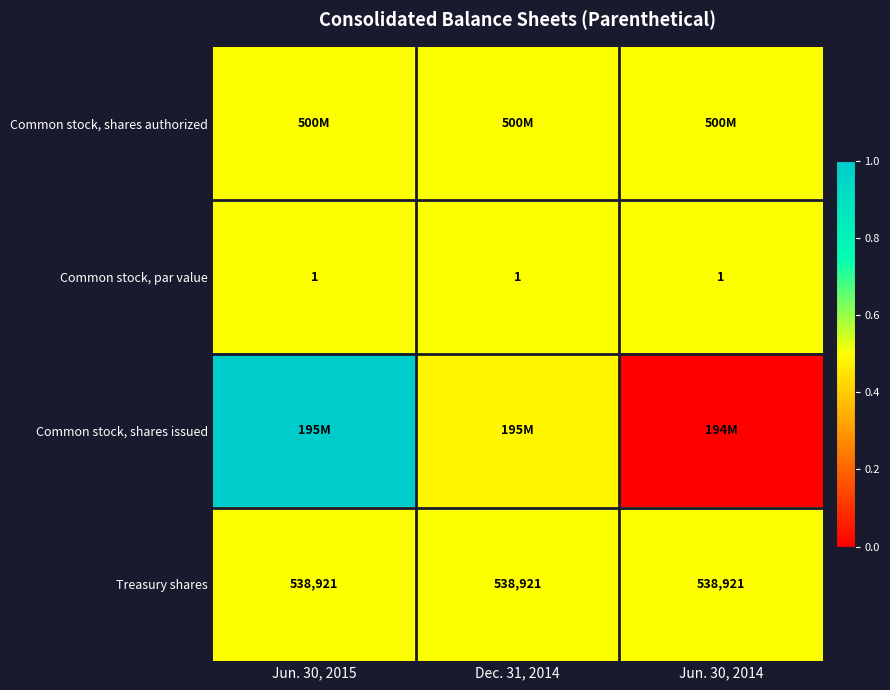

Is the value of Common stock, par value at Jun. 30, 2015 greater than the value of Treasury shares at Jun. 30, 2015?

No